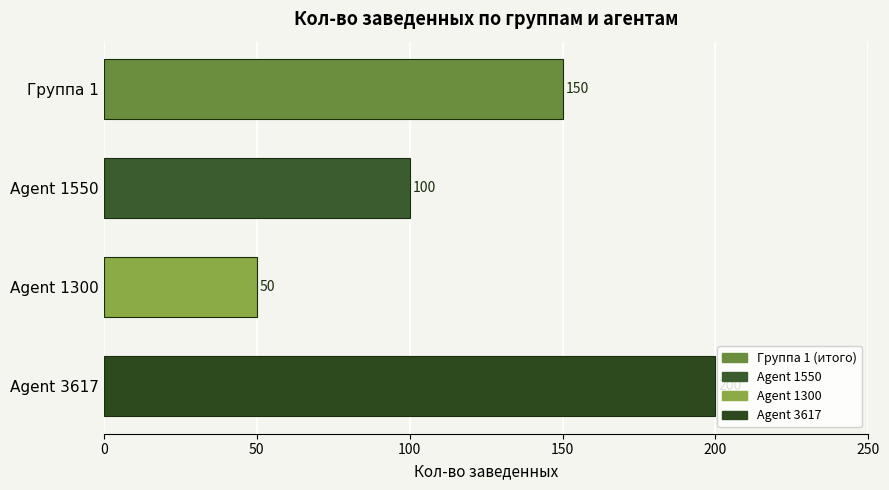

How many data points are less than 150?

2